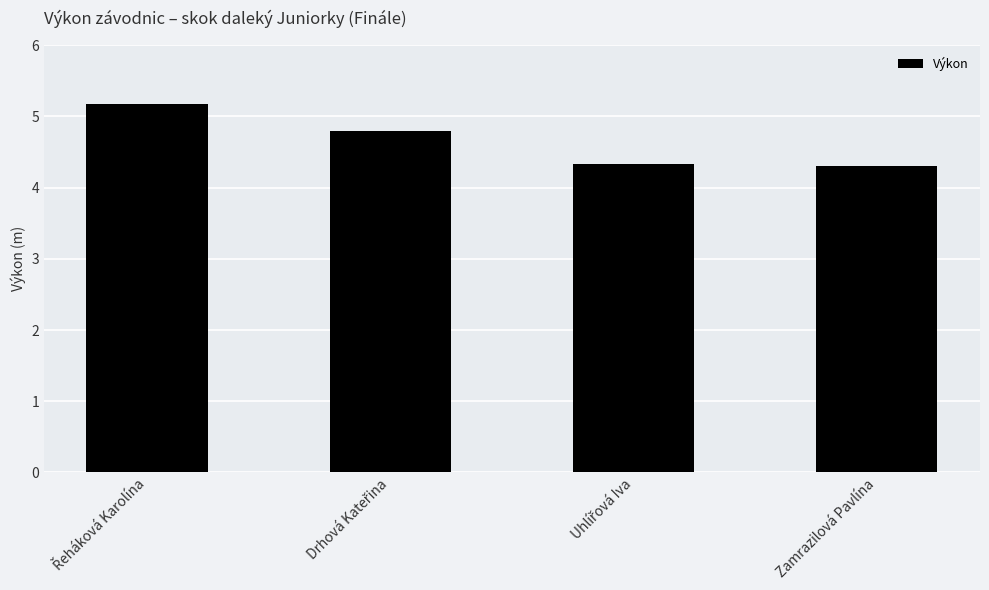

What is the average value?

4.7